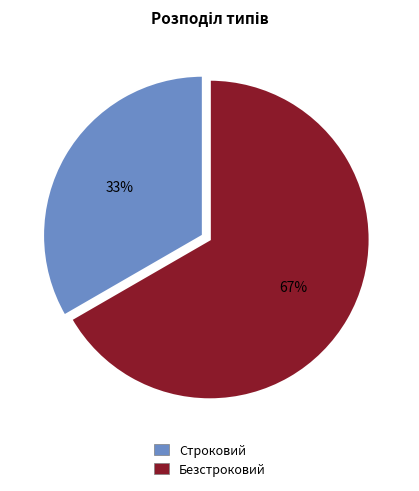

Between Строковий and Безстроковий, which is larger?

Безстроковий